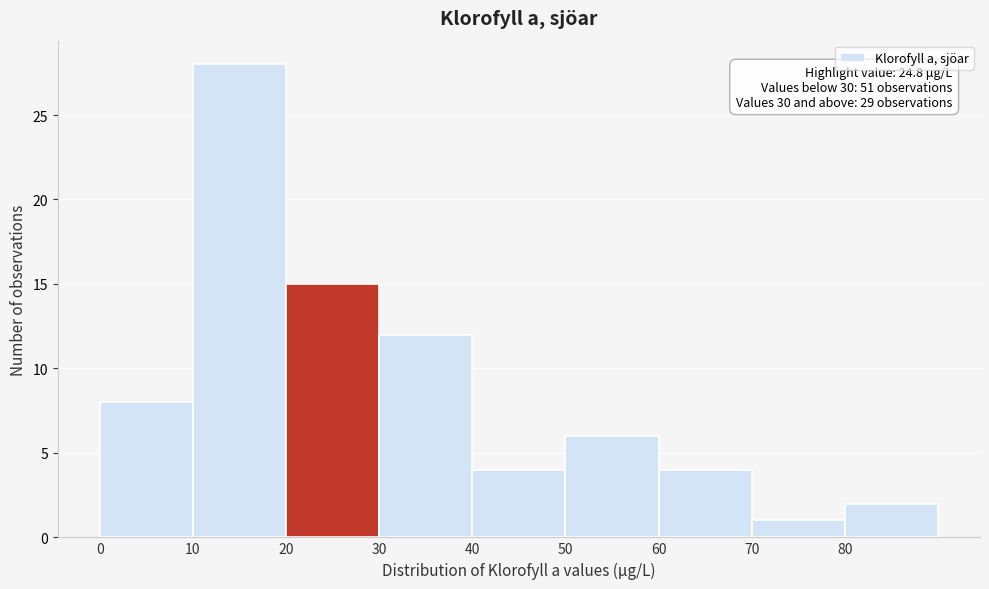

Over which range of the x-axis is the bar tallest?

10 to 20